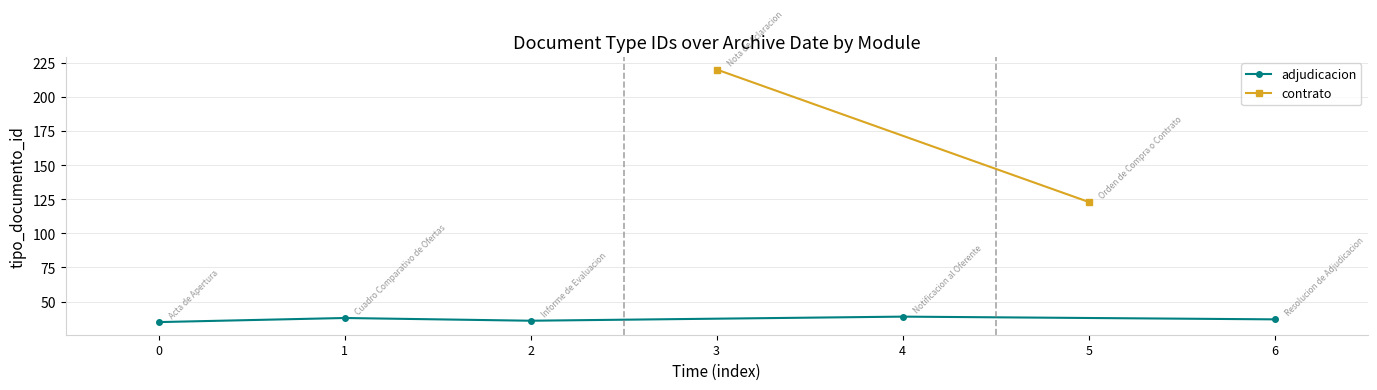

How many values are below 38?

3